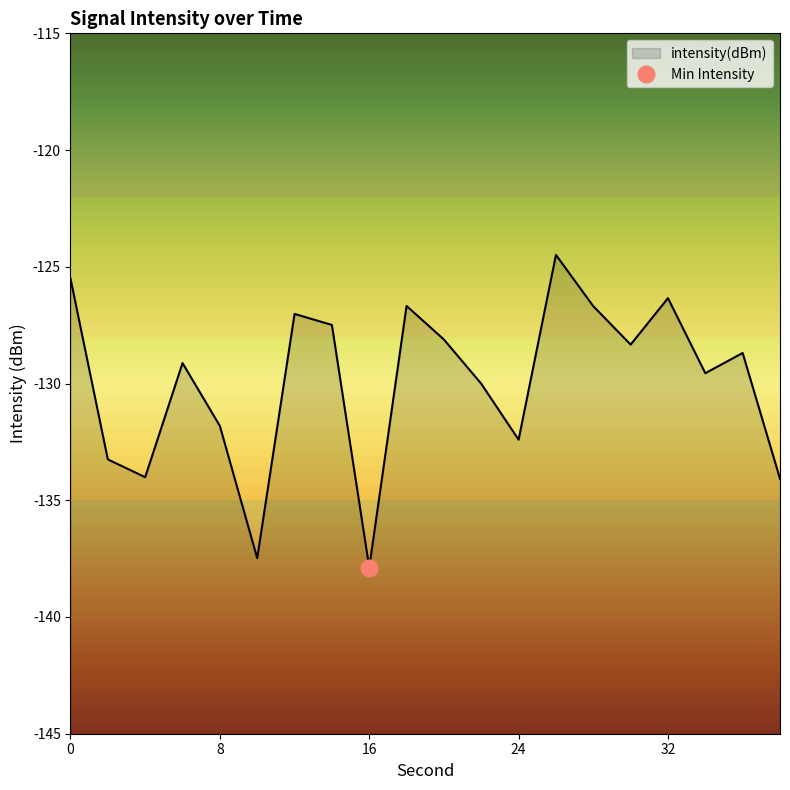

What is the value of the 10th point from the left?

-126.7